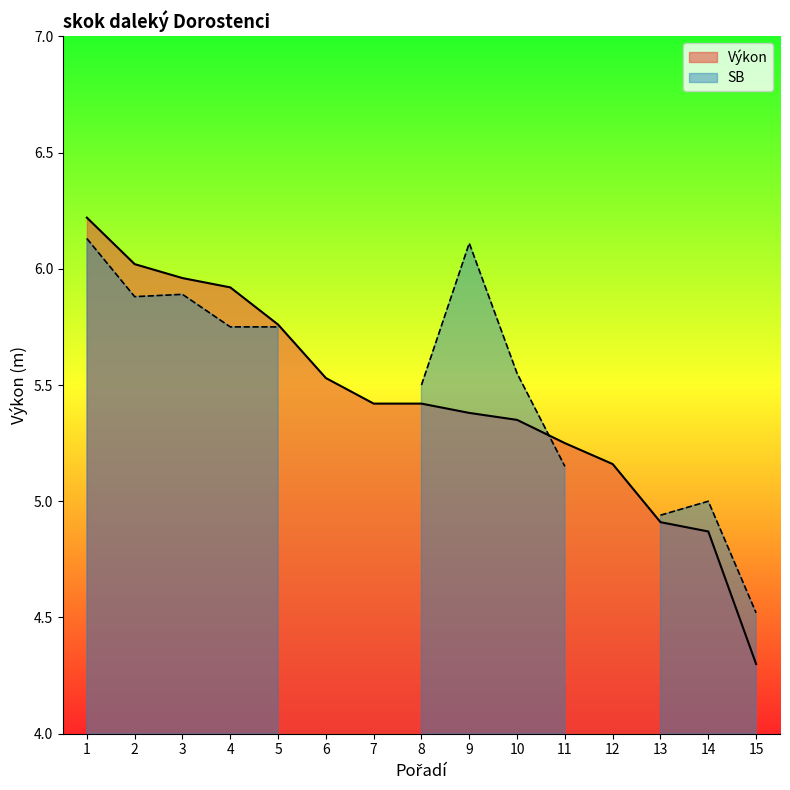

What is the sum of all values?

81.5